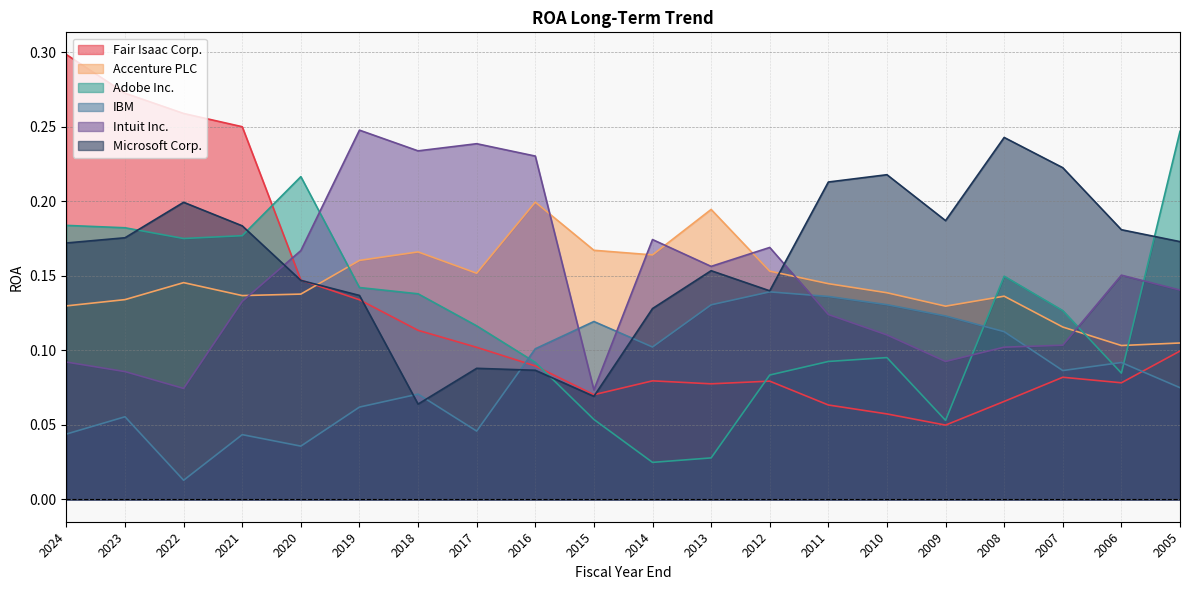

Which category has the lowest value in the IBM series?

2022